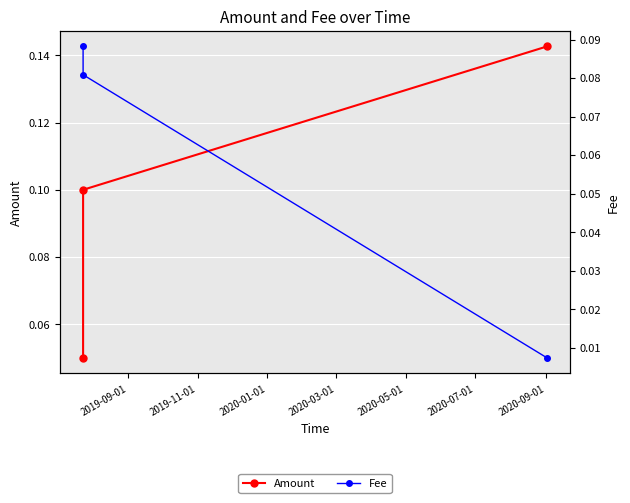

The Amount series shows 0.0 at 2019-09-01. True or false?

False